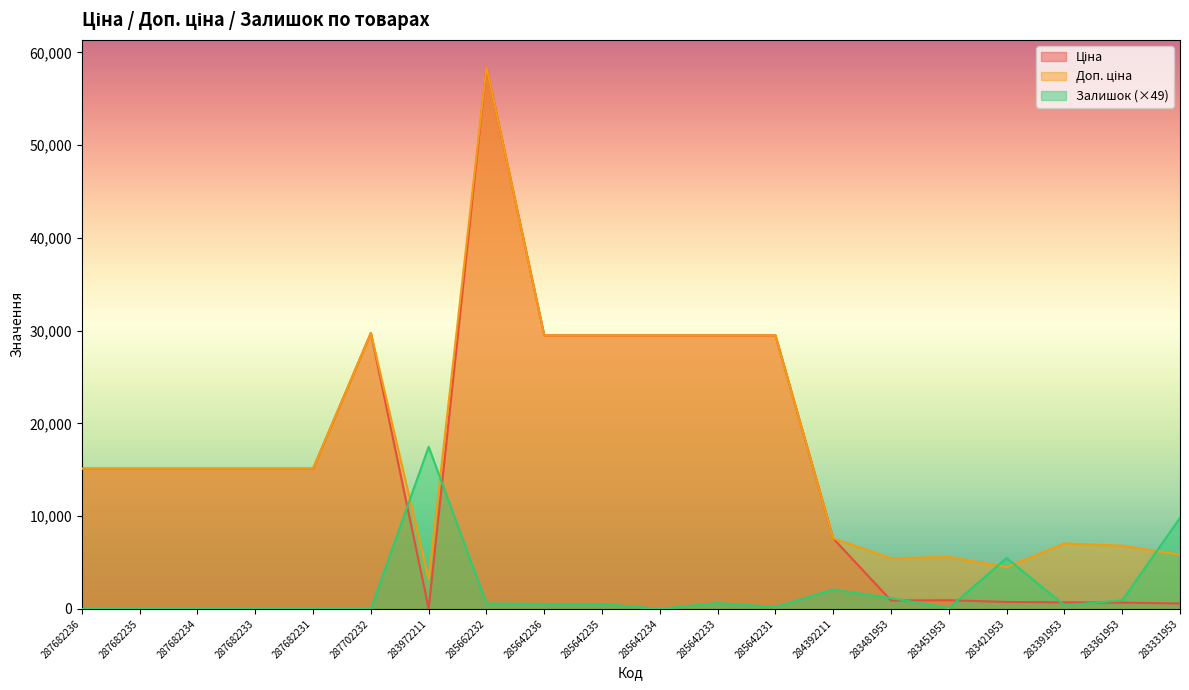

What is the maximum value shown in the chart?

58426.5